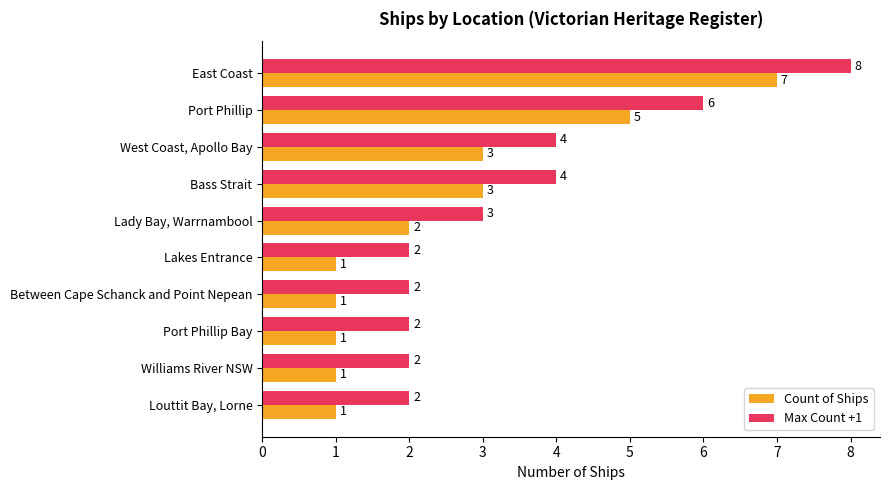

The value of Max Count +1 at Port Phillip Bay is 1. True or false?

False